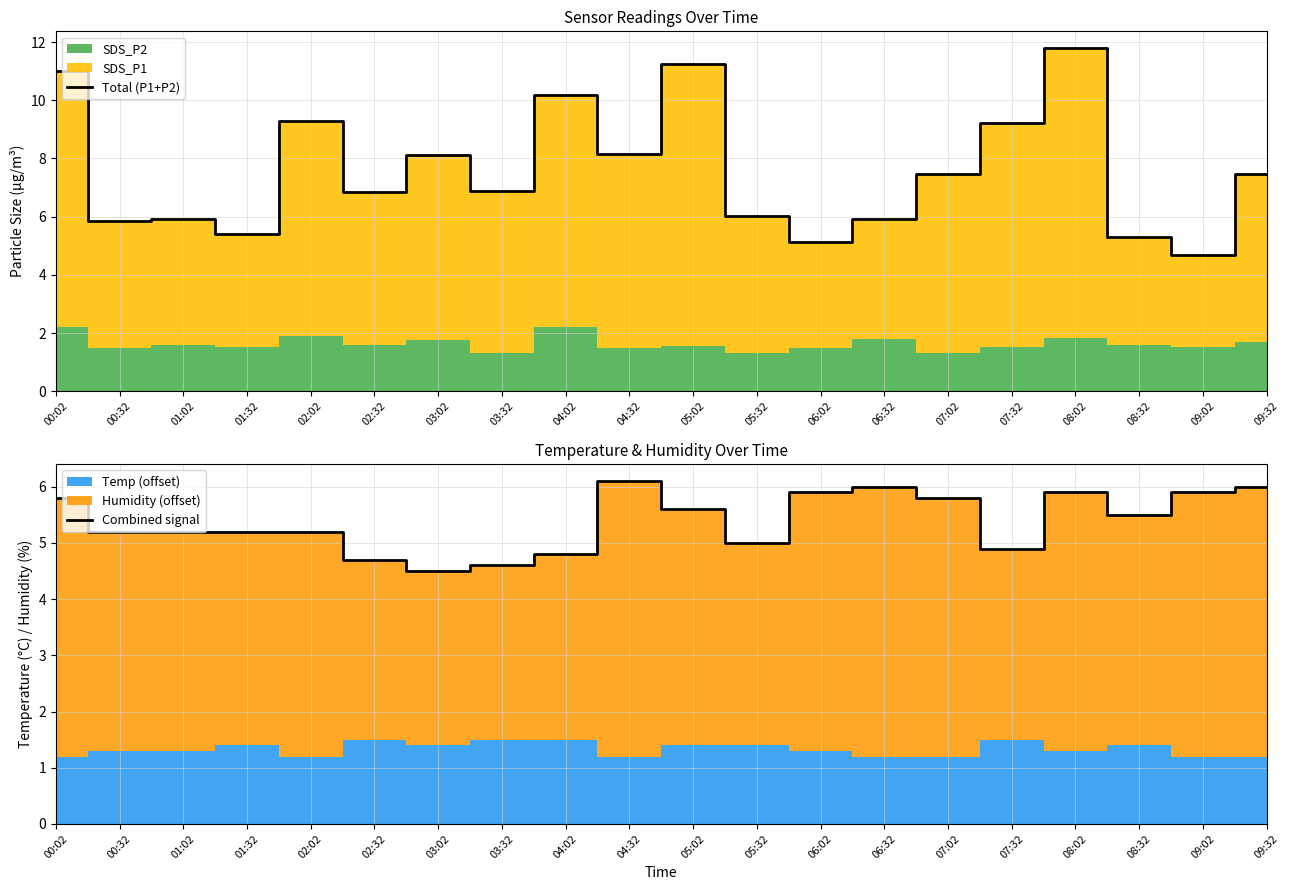

Reading left to right, what are all the values shown in this chart?

Total (P1+P2): 11.0	5.9	5.9	5.4	9.3	6.8	8.1	6.9	10.2	8.2	11.2	6.0	5.1	5.9	7.5	9.2	11.8	5.3	4.7	7.5
Combined signal: 5.8	5.2	5.2	5.2	5.2	4.7	4.5	4.6	4.8	6.1	5.6	5.0	5.9	6.0	5.8	4.9	5.9	5.5	5.9	6.0